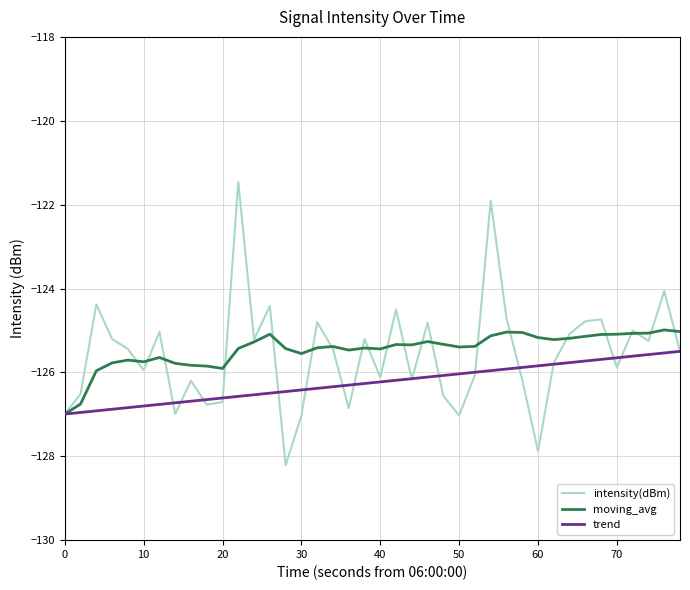

What are all the series names shown in the legend?

intensity(dBm), moving_avg, trend